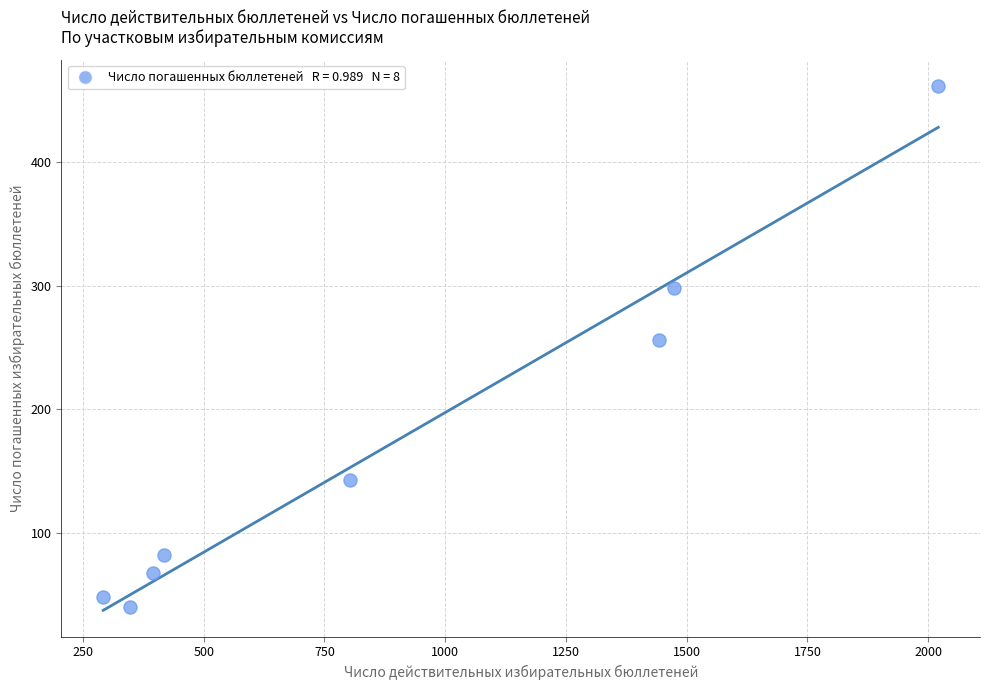

What Y value in the scatter plot is closest to 250?

256